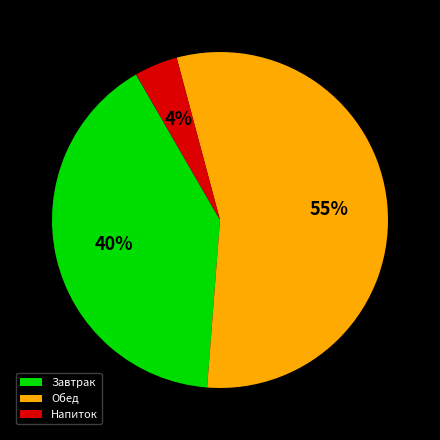

Count the number of slices in the pie.

3